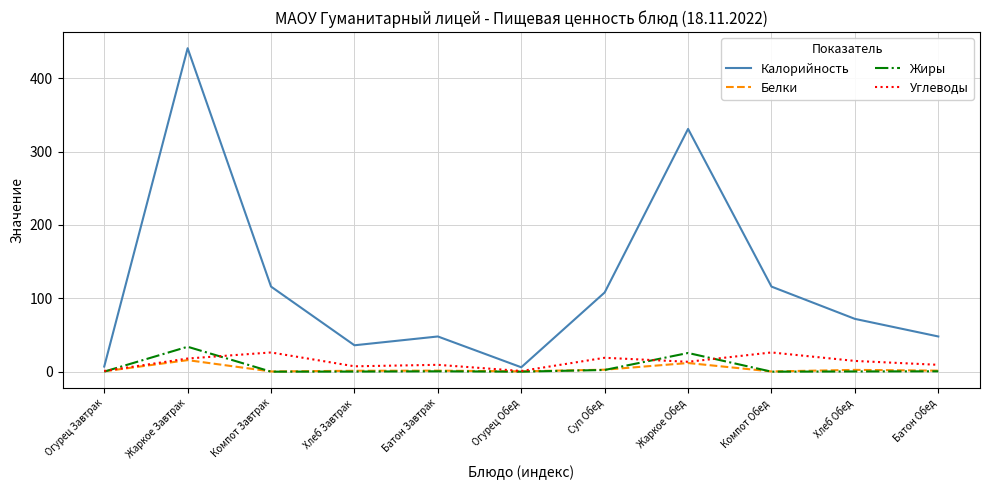

At which category is the sum across all series the highest?

Жаркое Завтрак